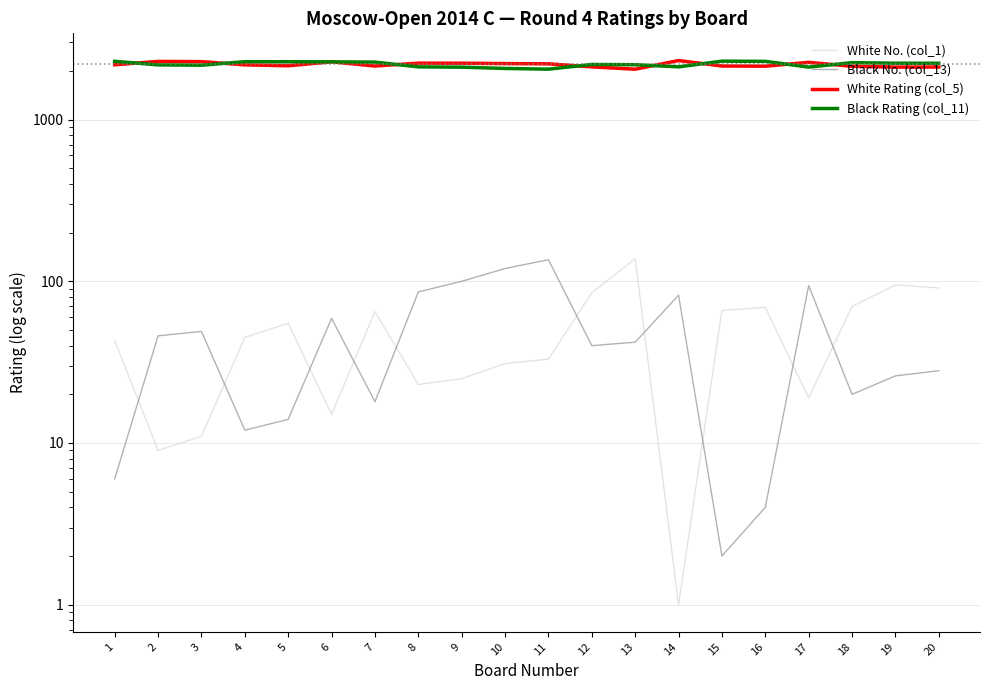

What is the difference between the Black Rating (col_11) values at 5 and 4?

2